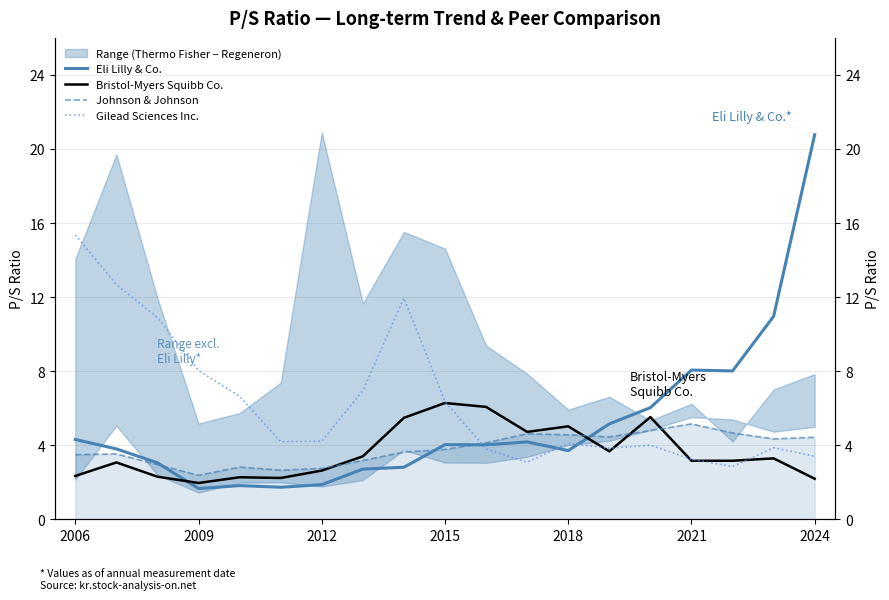

The Johnson & Johnson series shows 8.2 at 14. True or false?

False